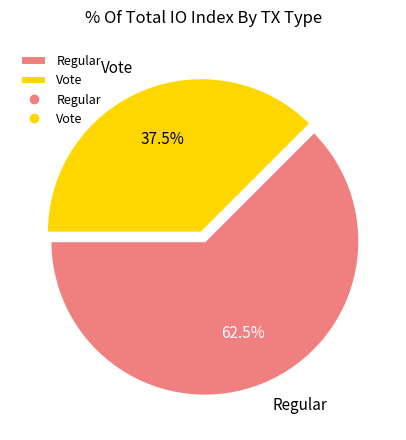

Rank the categories by value from lowest to highest.

Vote, Regular